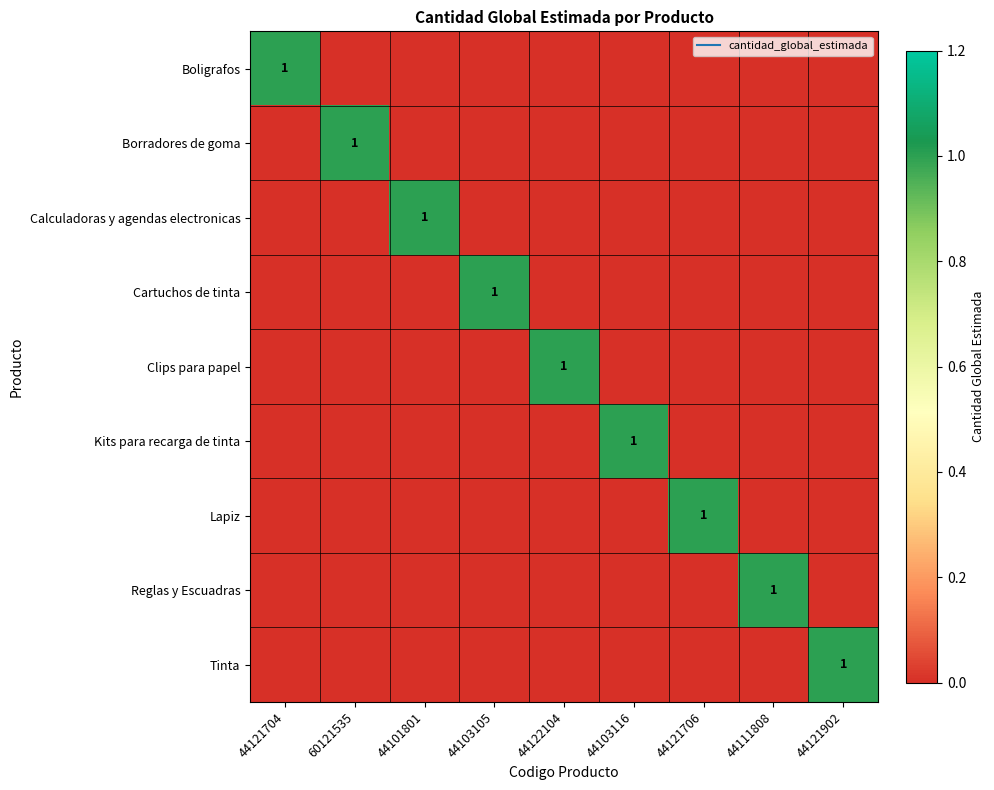

Is the value of Borradores de goma at 44103116 greater than the value of Cartuchos de tinta at 44103116?

No